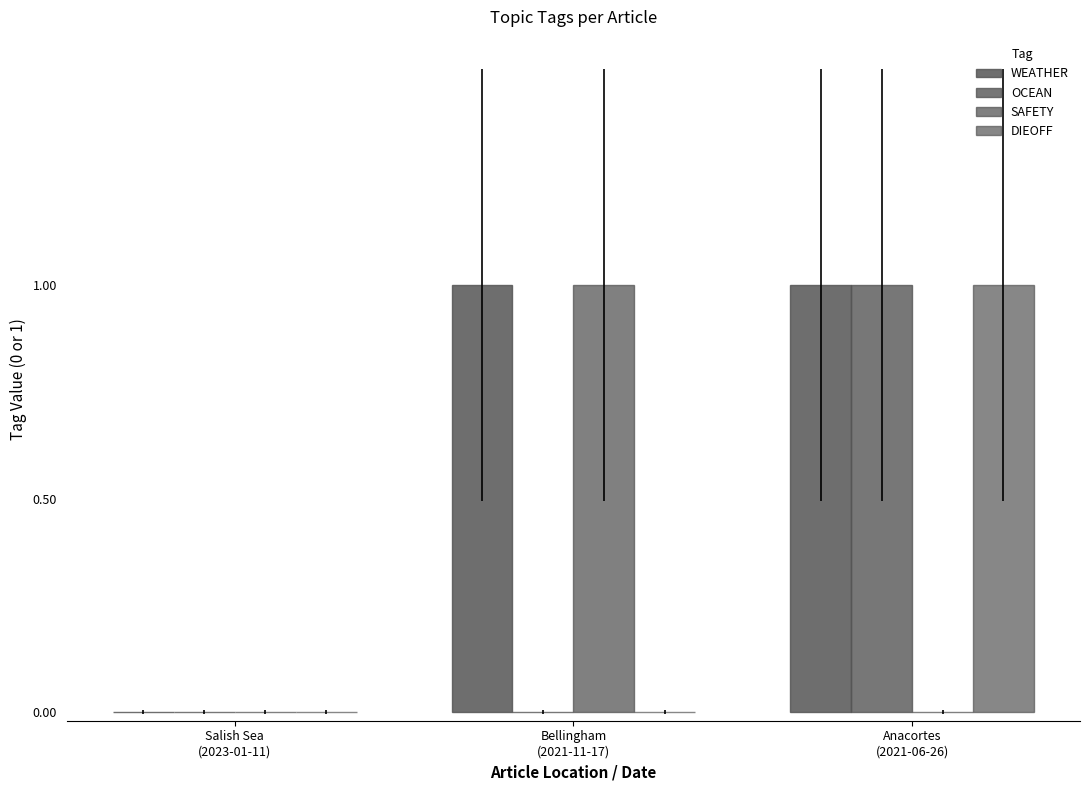

At which label is DIEOFF closest to 0?

Salish Sea
(2023-01-11)